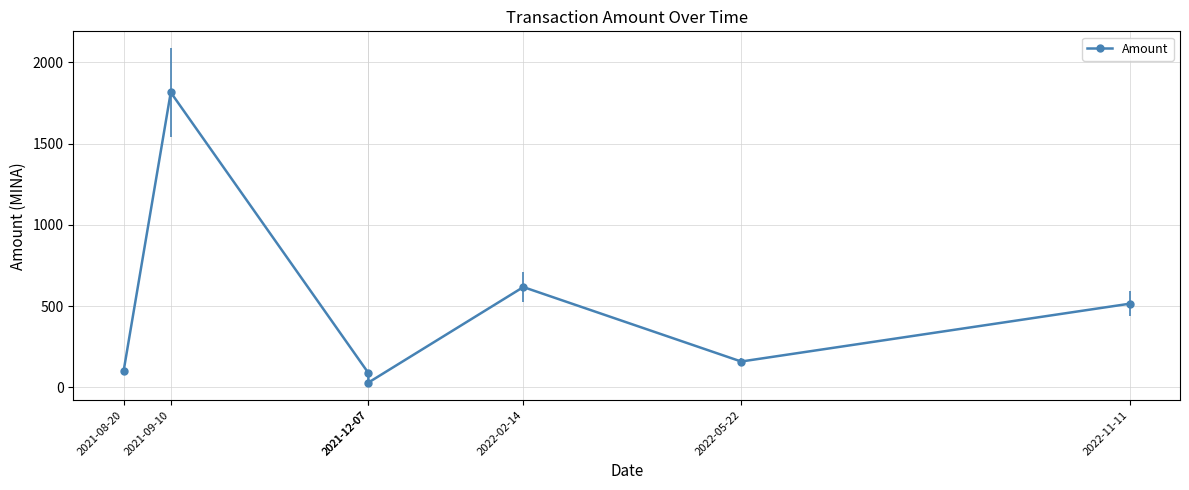

How many interior local valleys (lower than both neighbors) does the data have?

2